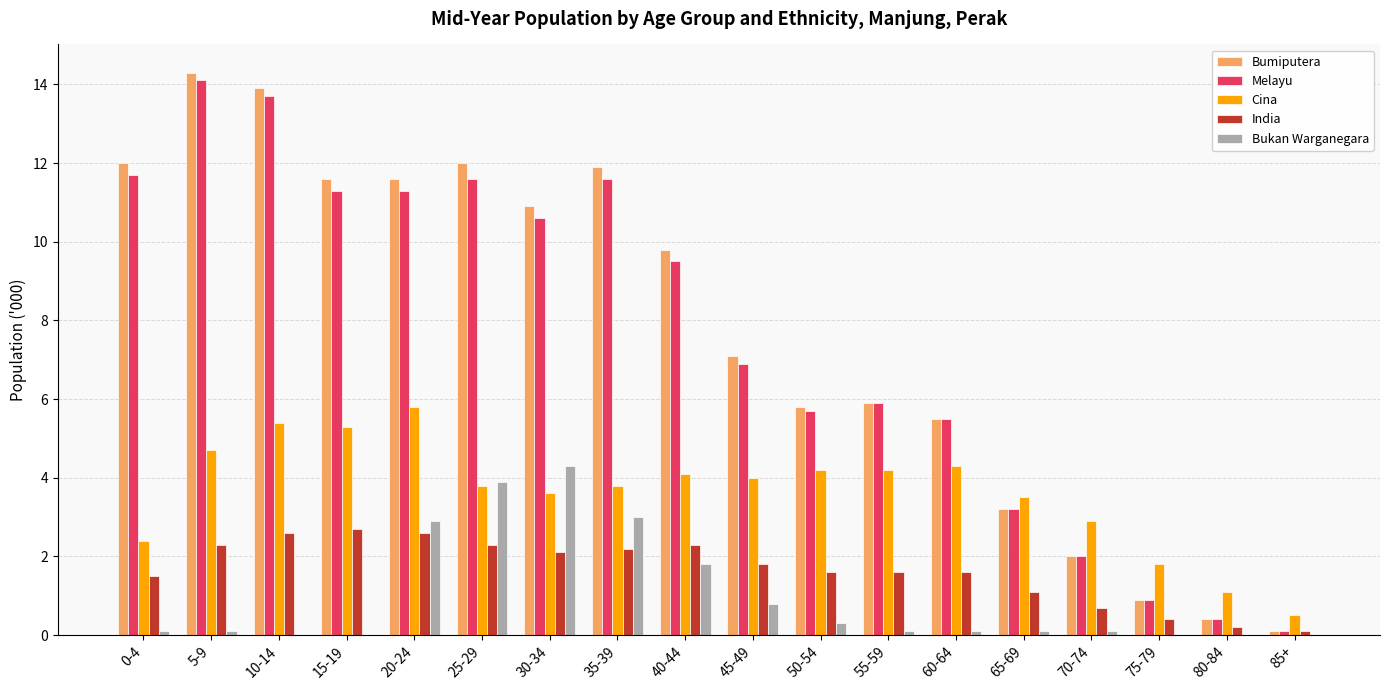

How many values in the Melayu series exceed 9?

9